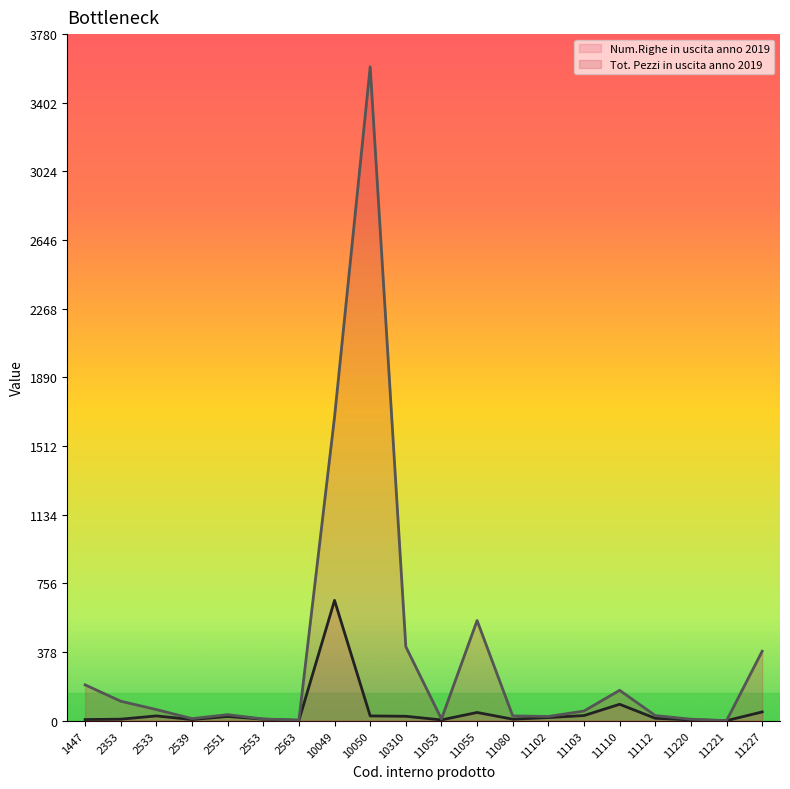

What is the maximum value shown in the chart?

3600